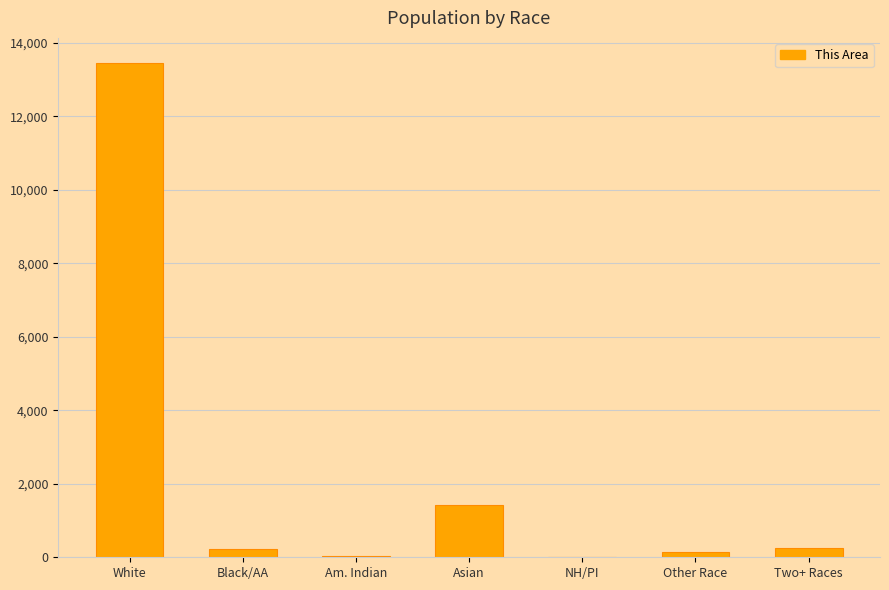

True or false: the data shows 144 at Other Race.

True